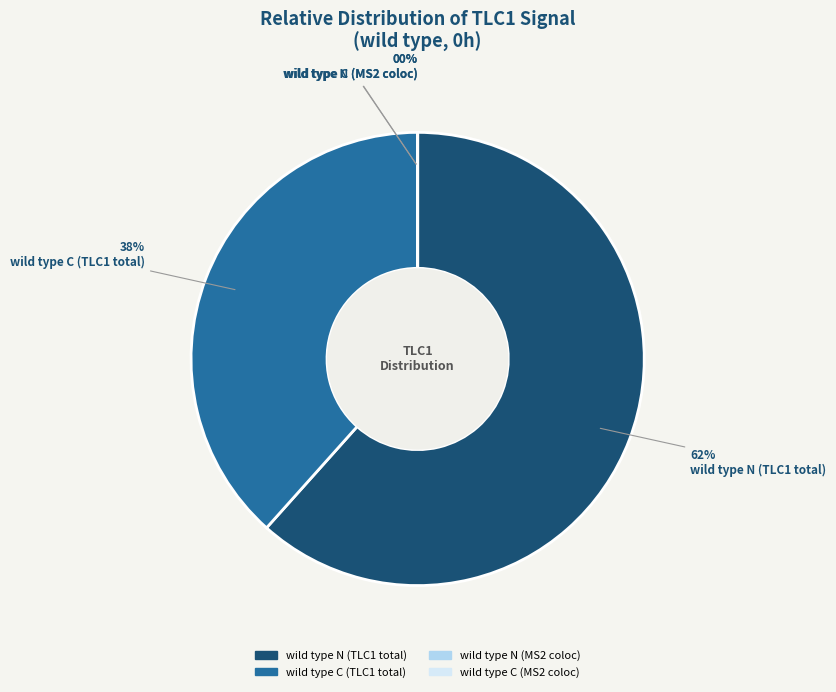

To the nearest percent, what is the difference between the largest and smallest slice percentages?

62%